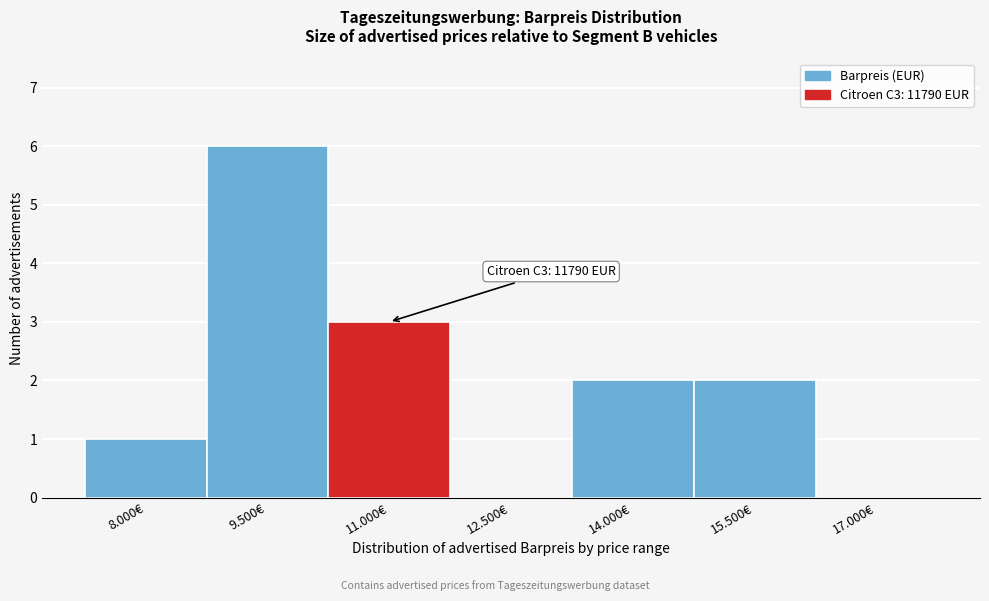

Reading right to left, extract all data points from this chart.

17.000€=0	15.500€=2	14.000€=2	12.500€=0	11.000€=3	9.500€=6	8.000€=1